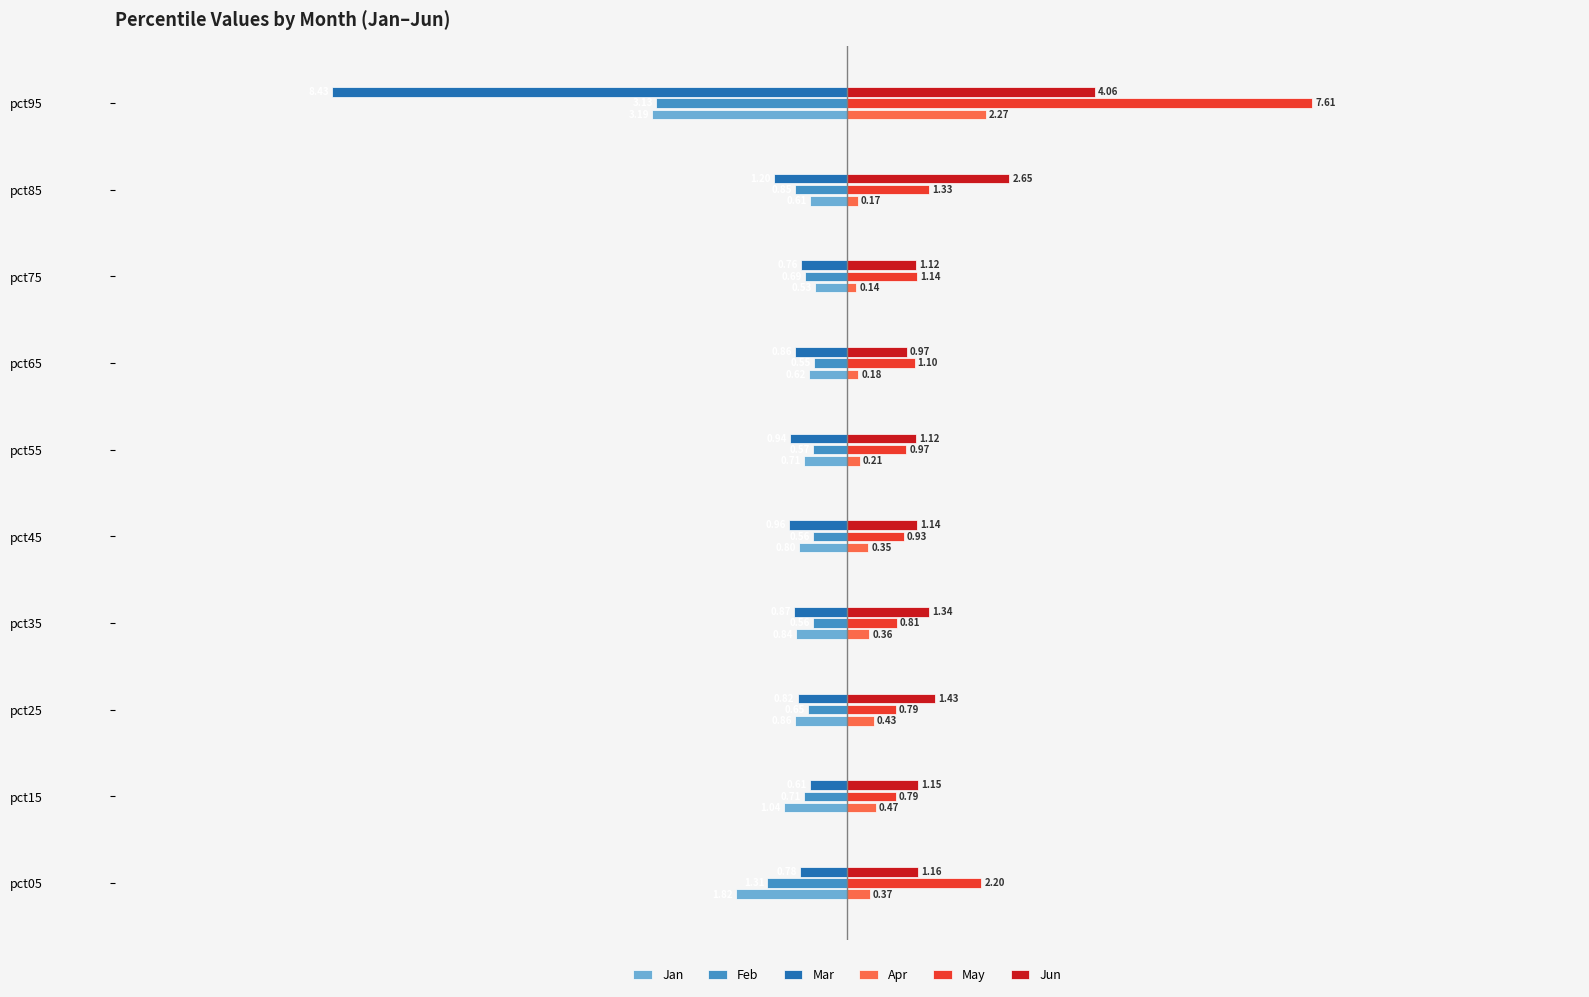

Rank the series by their maximum value, from highest to lowest.

May, Jun, Apr, Jan, Feb, Mar